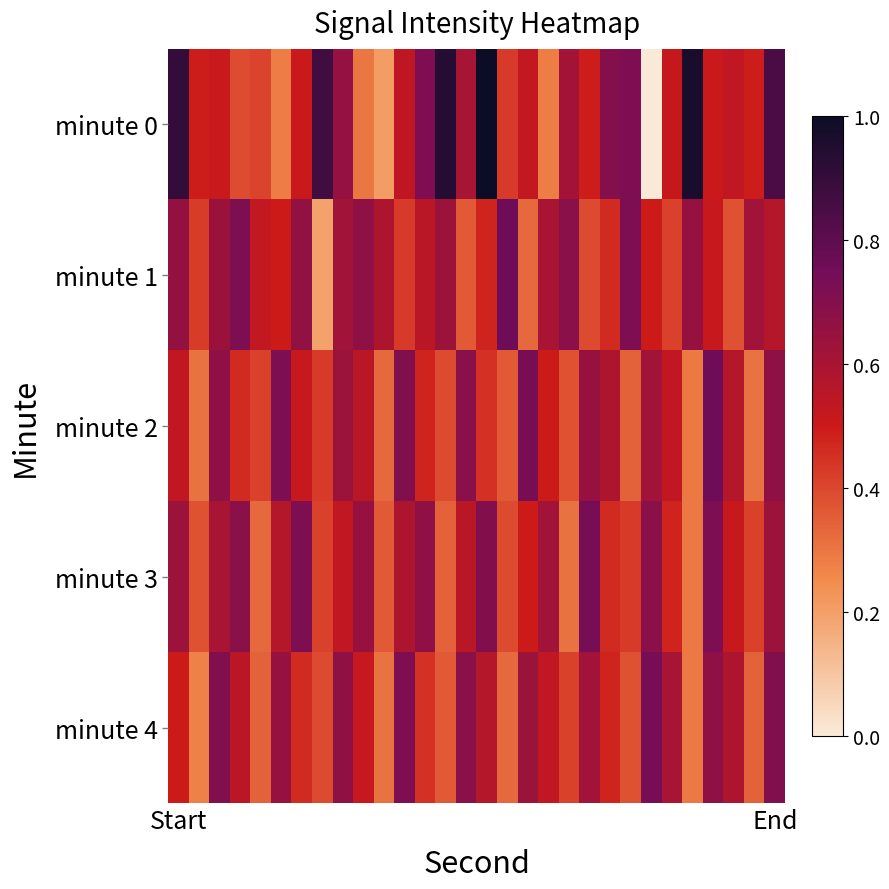

Which category has the lowest value across all series?

23